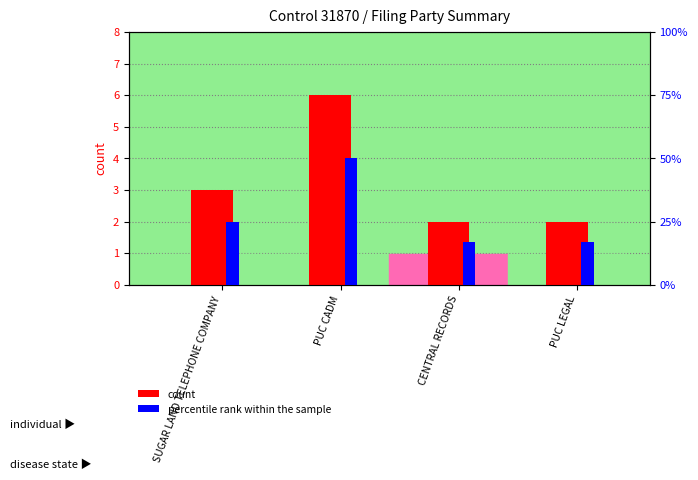

Count the count values in the range 2 to 6.

4